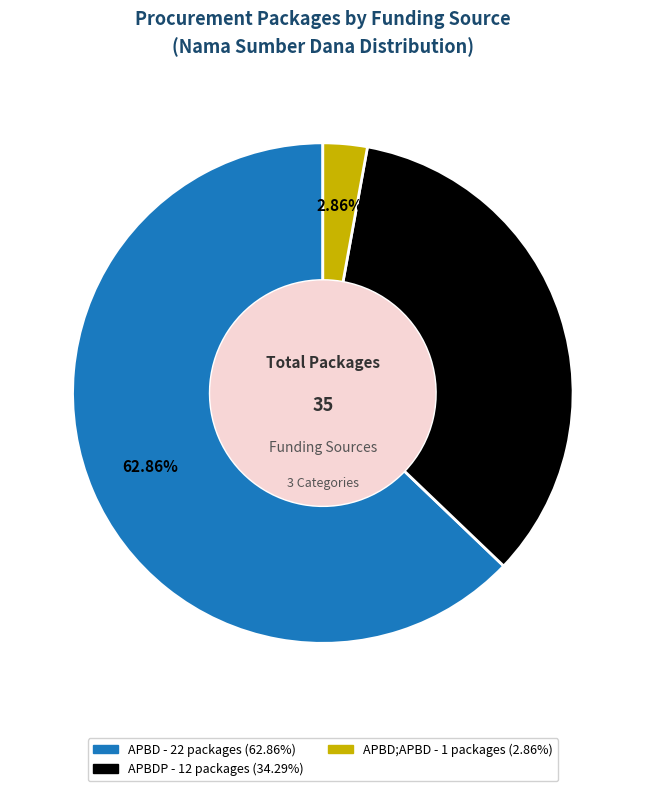

What is the smallest slice in the pie chart?

APBD;APBD - 1 packages (2.86%)